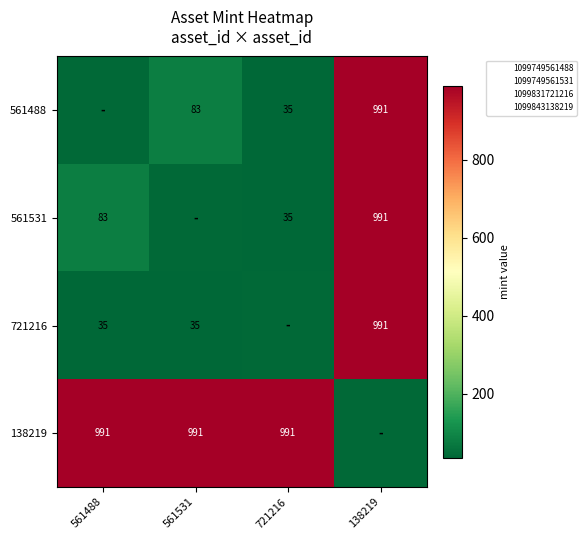

What is the difference between the 561488 values at 138219 and 561531?

908